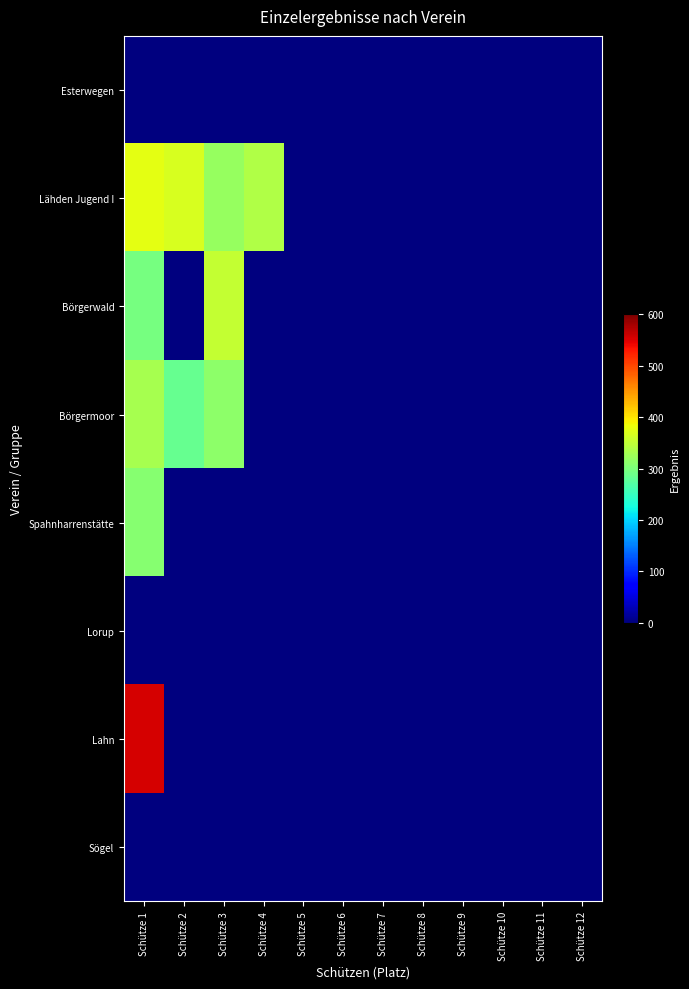

Which series has the largest total across all categories?

Lähden Jugend I